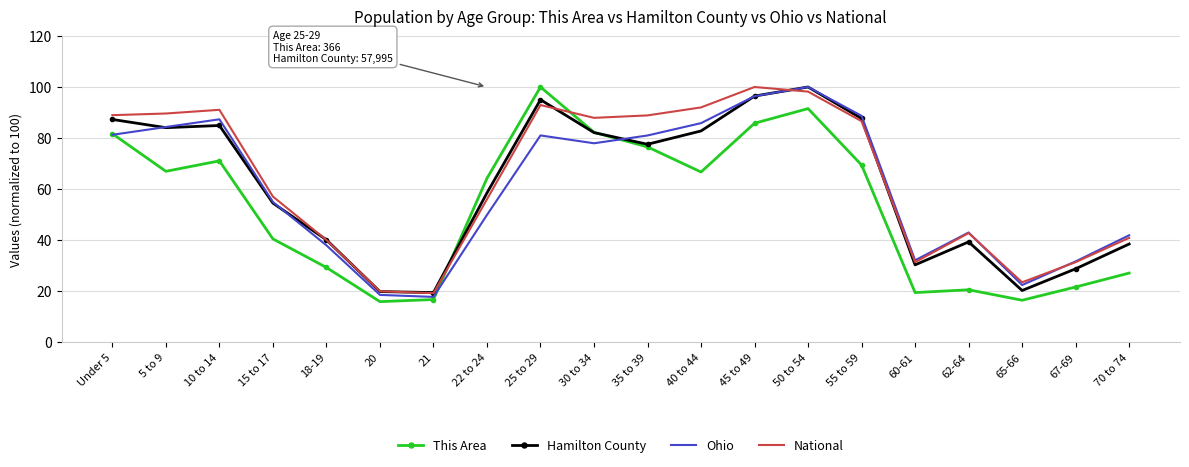

The value of Ohio at 65-66 is 39.1. True or false?

False